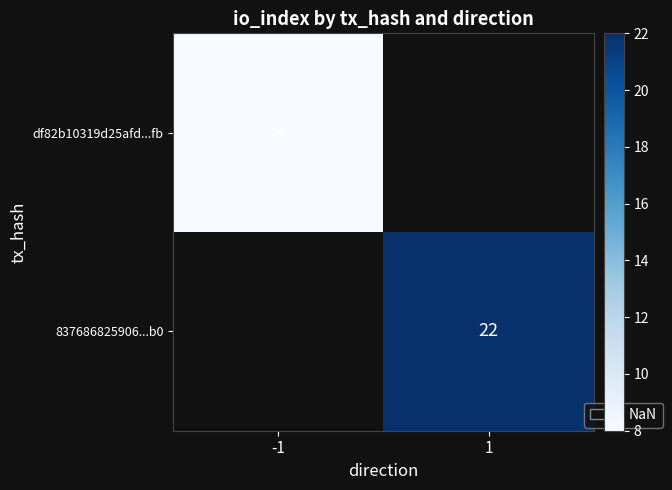

Is it true that df82b10319d25afd...fb equals 3 at -1?

False